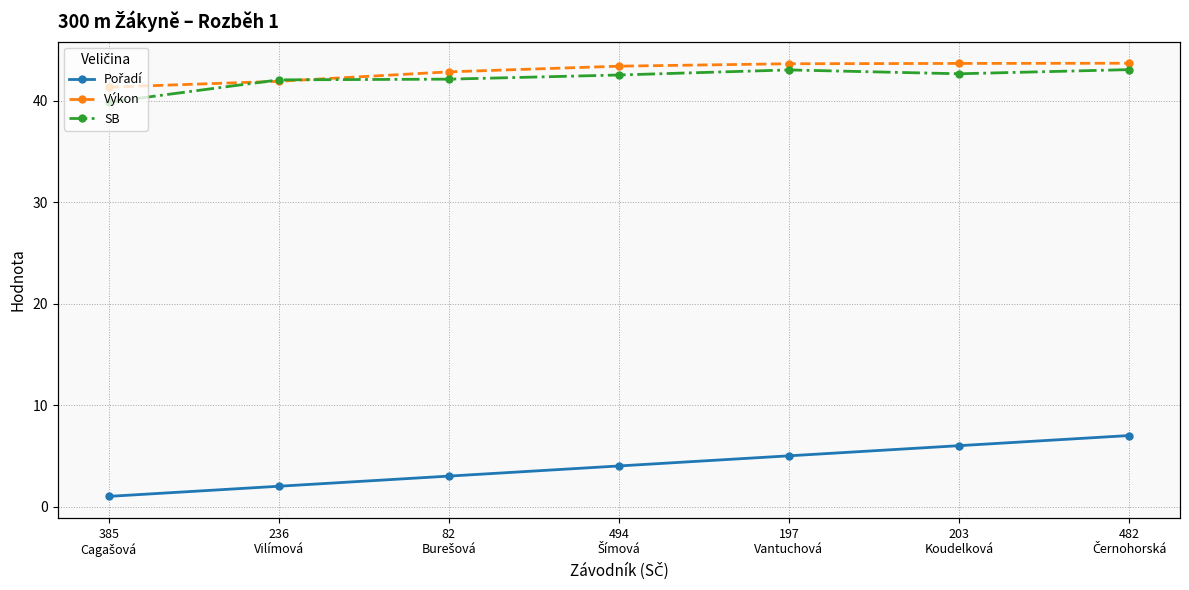

What are all the series names shown in the legend?

Pořadí, Výkon, SB